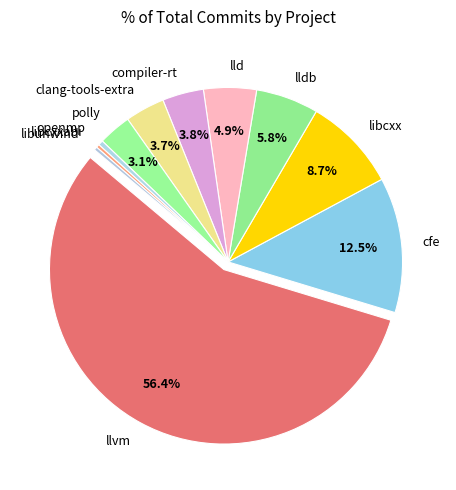

What is the total percentage of compiler-rt and libcxx?

12.5%